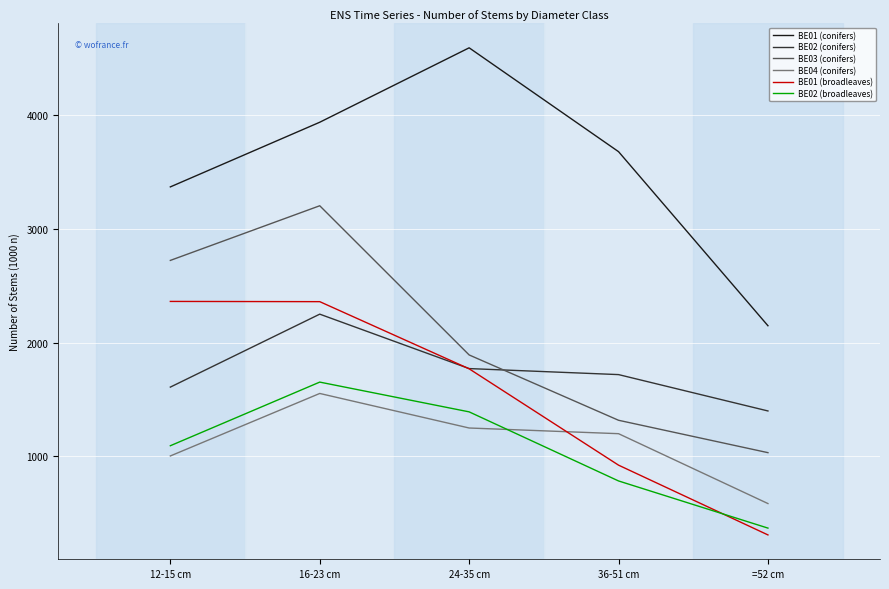

What is the sum of all BE01 (conifers) values?

17736